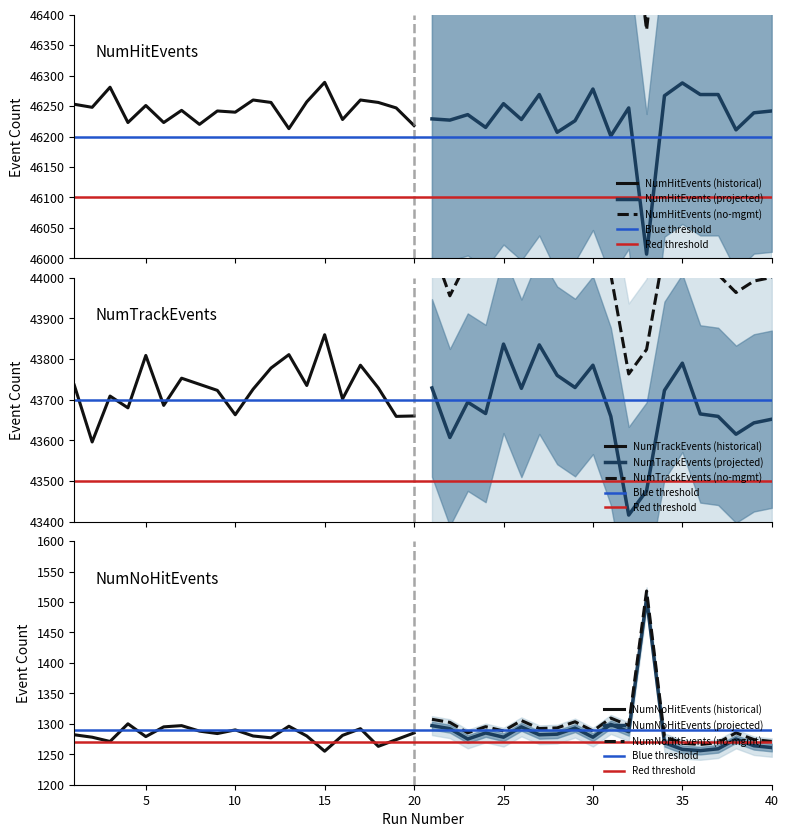

Is the value of NumTrackEvents at 19 greater than the value of NumNoHitEvents at 4?

Yes